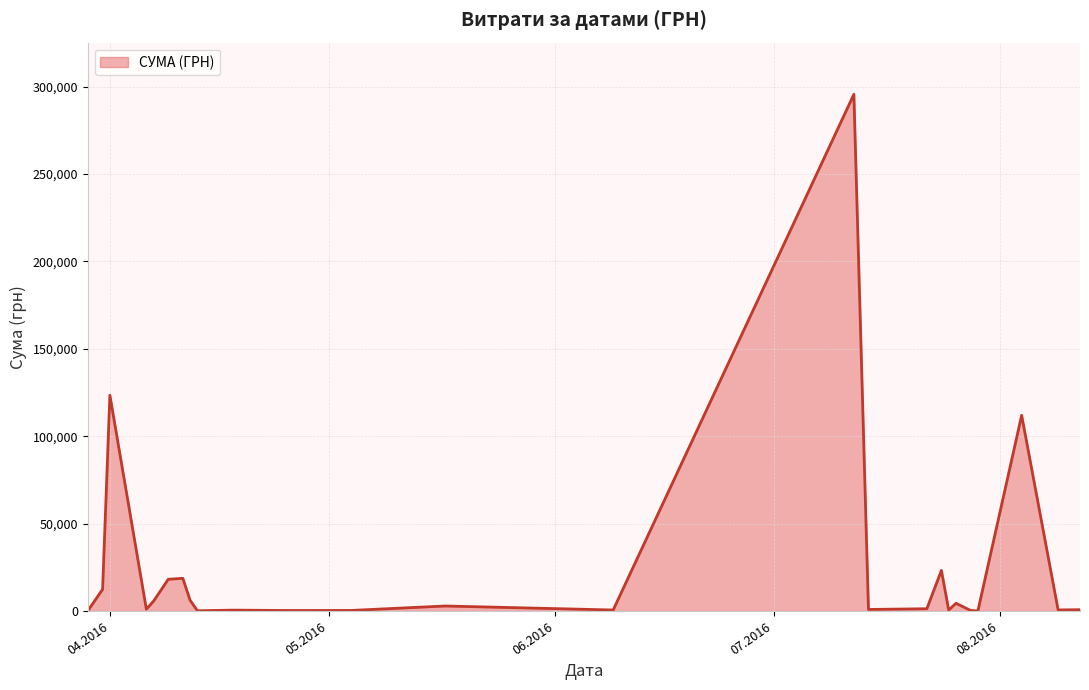

What is the difference between the maximum and minimum values?

295540.8